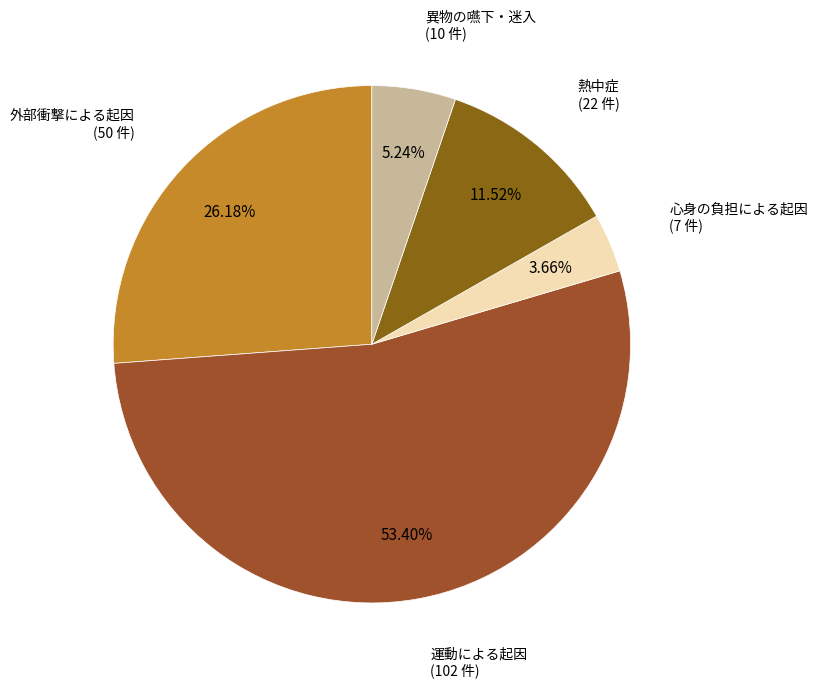

Which category has the biggest portion of the pie?

運動による起因